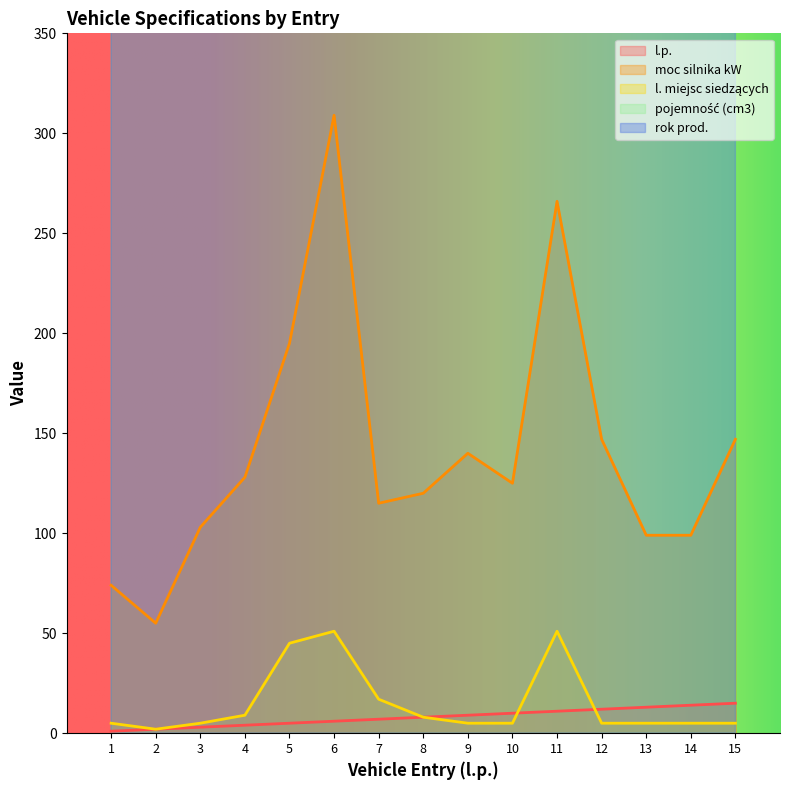

What is the highest value of the pojemność (cm3) series?

12130